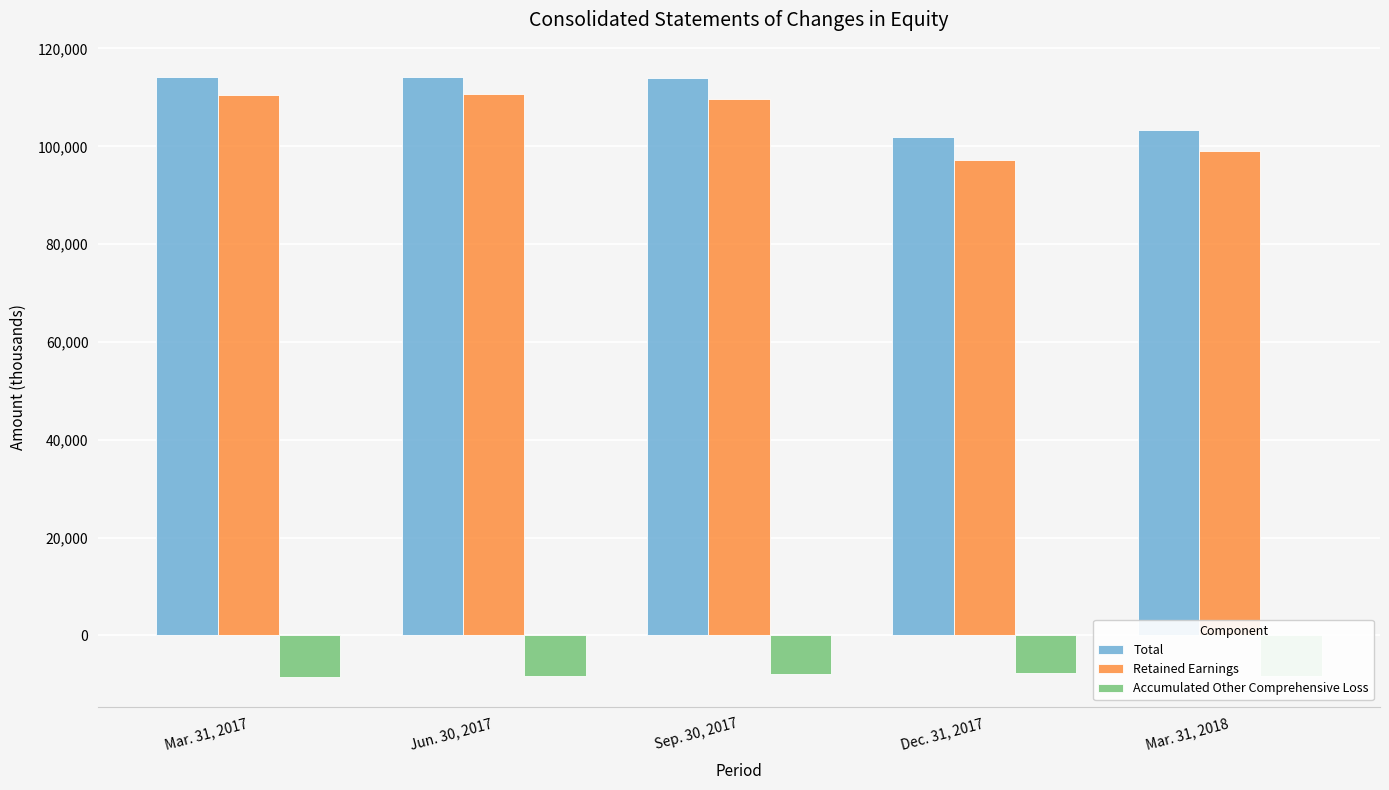

What is the maximum value for Accumulated Other Comprehensive Loss?

-7599